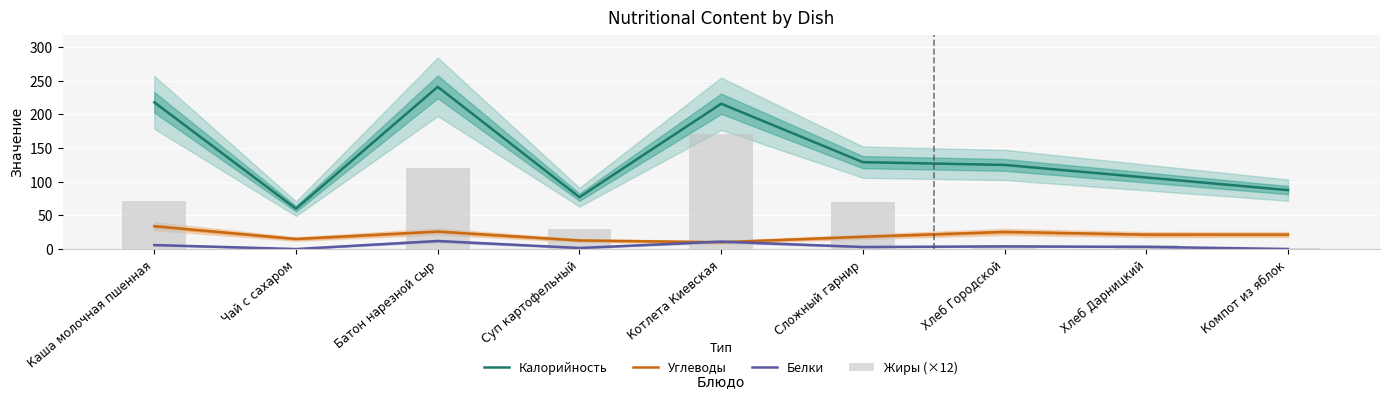

What is the difference between the Жиры (×12) values at Сложный гарнир and Чай с сахаром?

69.6